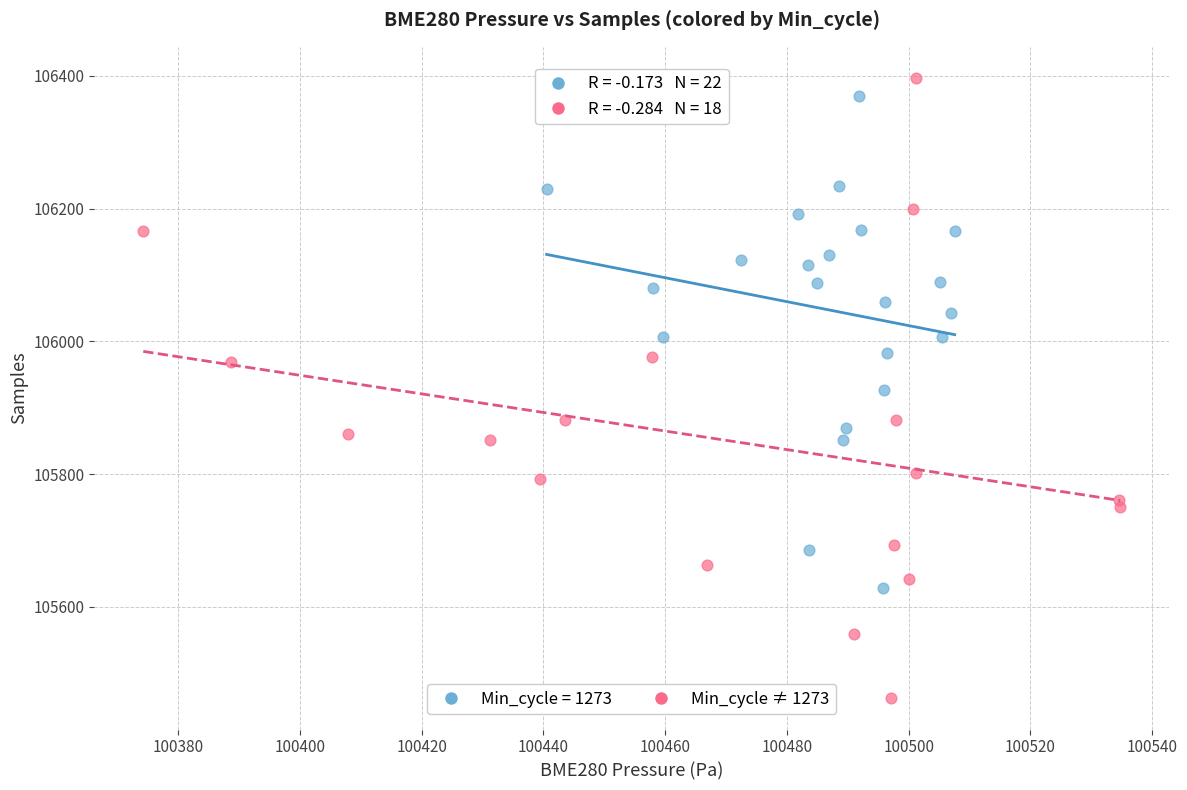

Which series contains the lowest Y value?

Min_cycle ≠ 1273